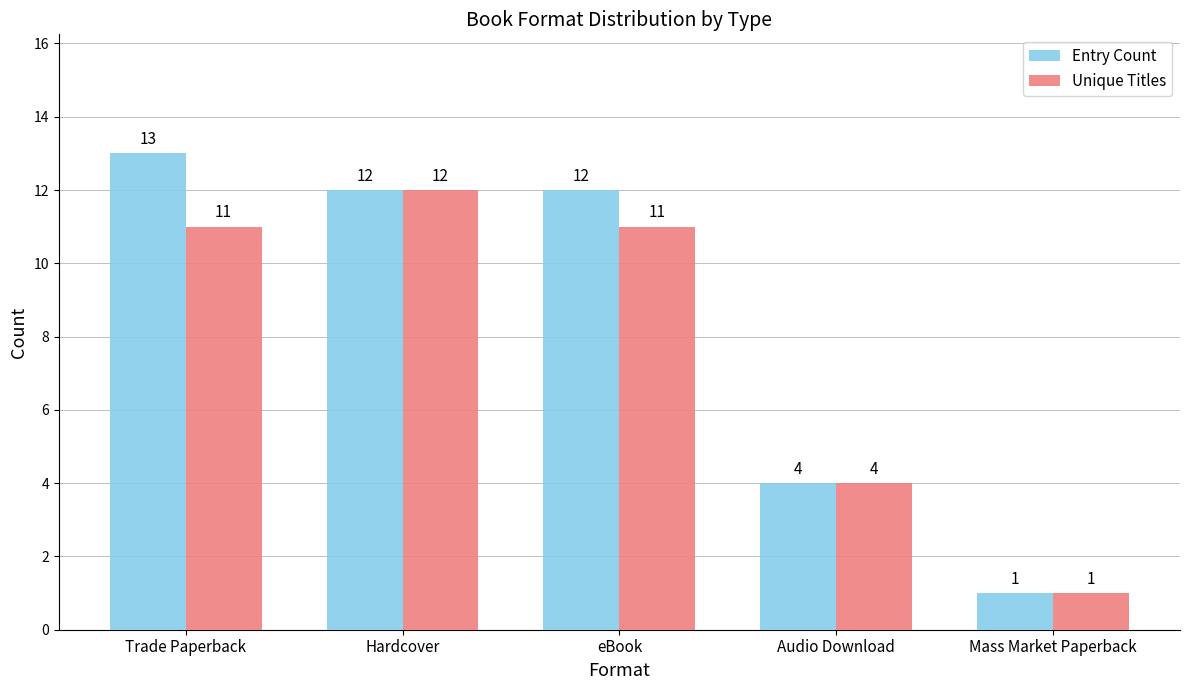

Rank the series by their average value, from highest to lowest.

Entry Count, Unique Titles